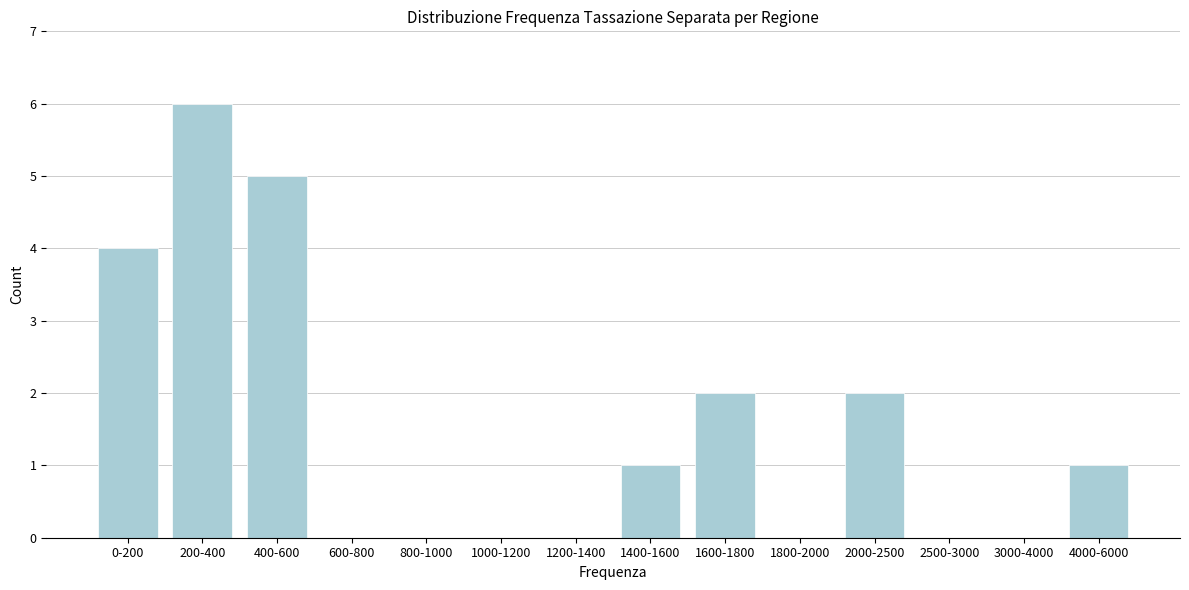

Reading left to right, extract all data points from this chart.

0-200=4	200-400=6	400-600=5	600-800=0	800-1000=0	1000-1200=0	1200-1400=0	1400-1600=1	1600-1800=2	1800-2000=0	2000-2500=2	2500-3000=0	3000-4000=0	4000-6000=1